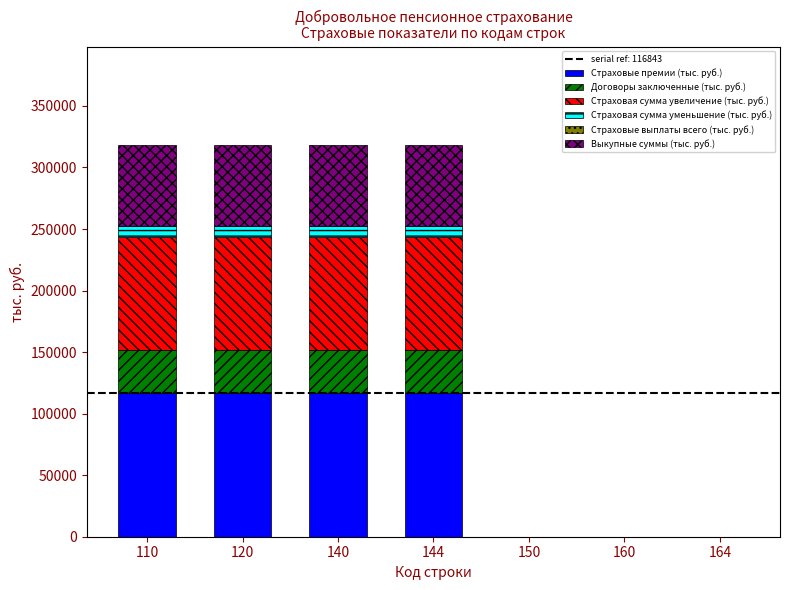

List the series in order of their peak value, highest first.

Страховые премии (тыс. руб.), Страховая сумма увеличение (тыс. руб.), Выкупные суммы (тыс. руб.), Договоры заключенные (тыс. руб.), Страховая сумма уменьшение (тыс. руб.), Страховые выплаты всего (тыс. руб.)